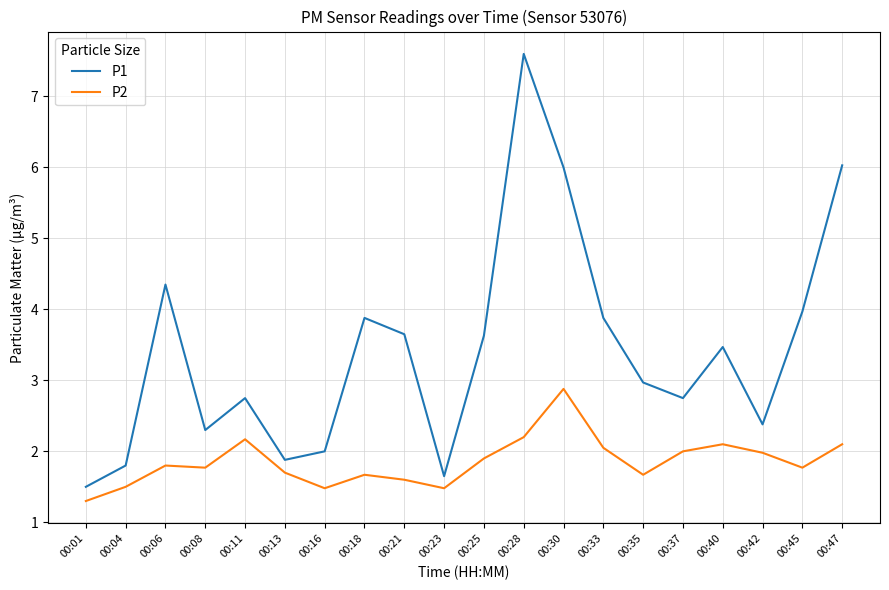

The P1 series shows 3.9 at 00:18. True or false?

True